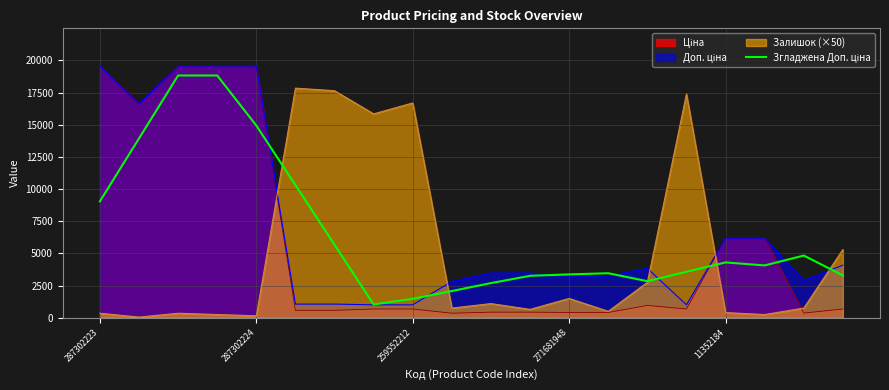

How many lines are shown in the chart?

4